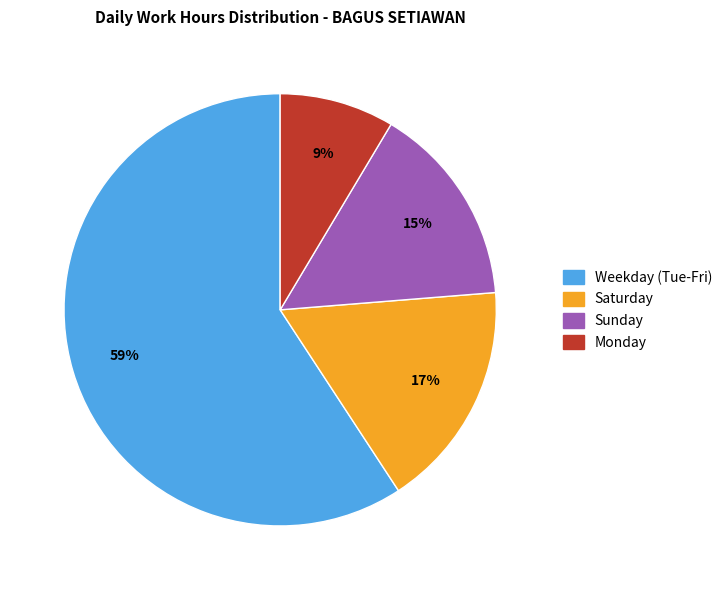

Is there a majority slice in this chart?

Yes